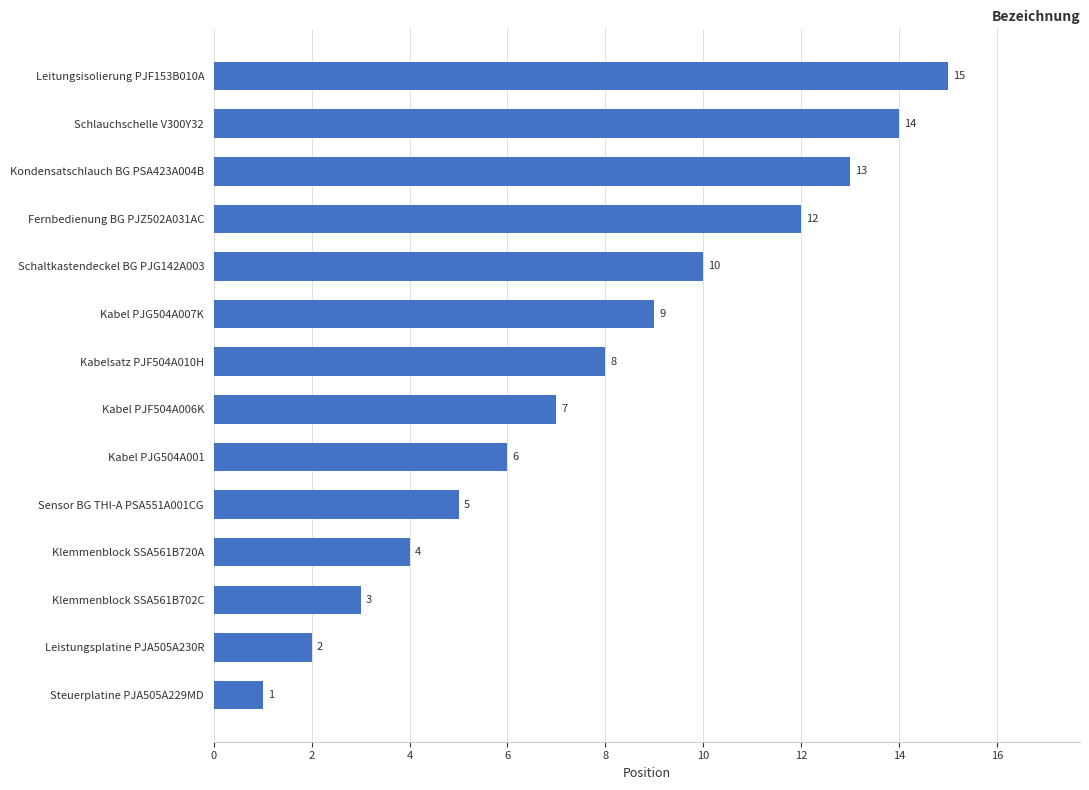

Reading bottom to top, transcribe all the data shown in this chart.

Steuerplatine PJA505A229MD=1	Leistungsplatine PJA505A230R=2	Klemmenblock SSA561B702C=3	Klemmenblock SSA561B720A=4	Sensor BG THI-A PSA551A001CG=5	Kabel PJG504A001=6	Kabel PJF504A006K=7	Kabelsatz PJF504A010H=8	Kabel PJG504A007K=9	Schaltkastendeckel BG PJG142A003=10	Fernbedienung BG PJZ502A031AC=12	Kondensatschlauch BG PSA423A004B=13	Schlauchschelle V300Y32=14	Leitungsisolierung PJF153B010A=15